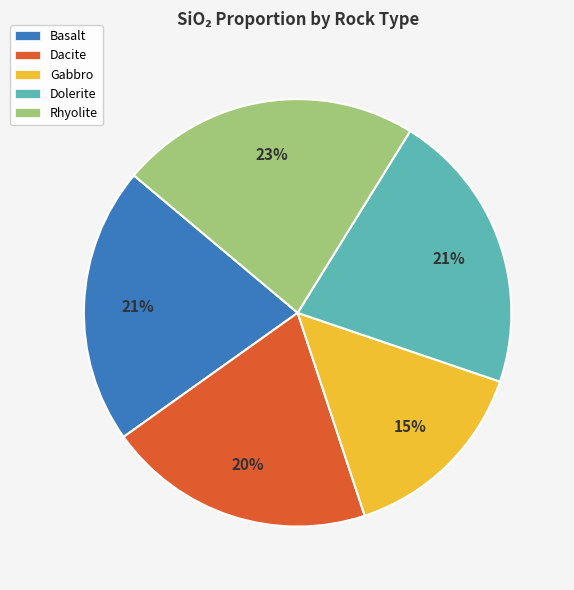

How many slices are in this pie chart?

5